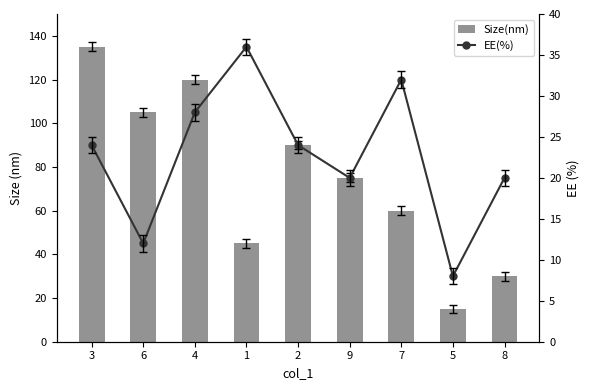

What is the value of the EE(%) bar at the 5th from the left?

24